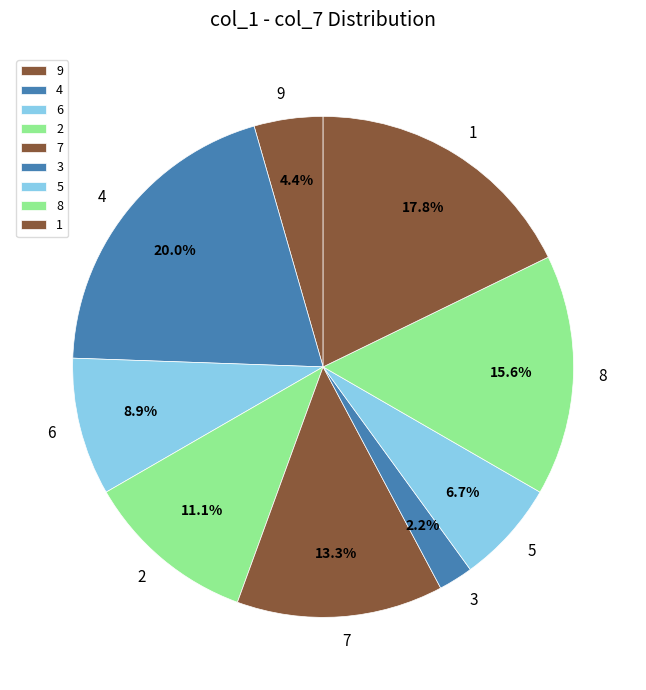

Approximately how many times larger is the value at 5 compared to 7?

0.5